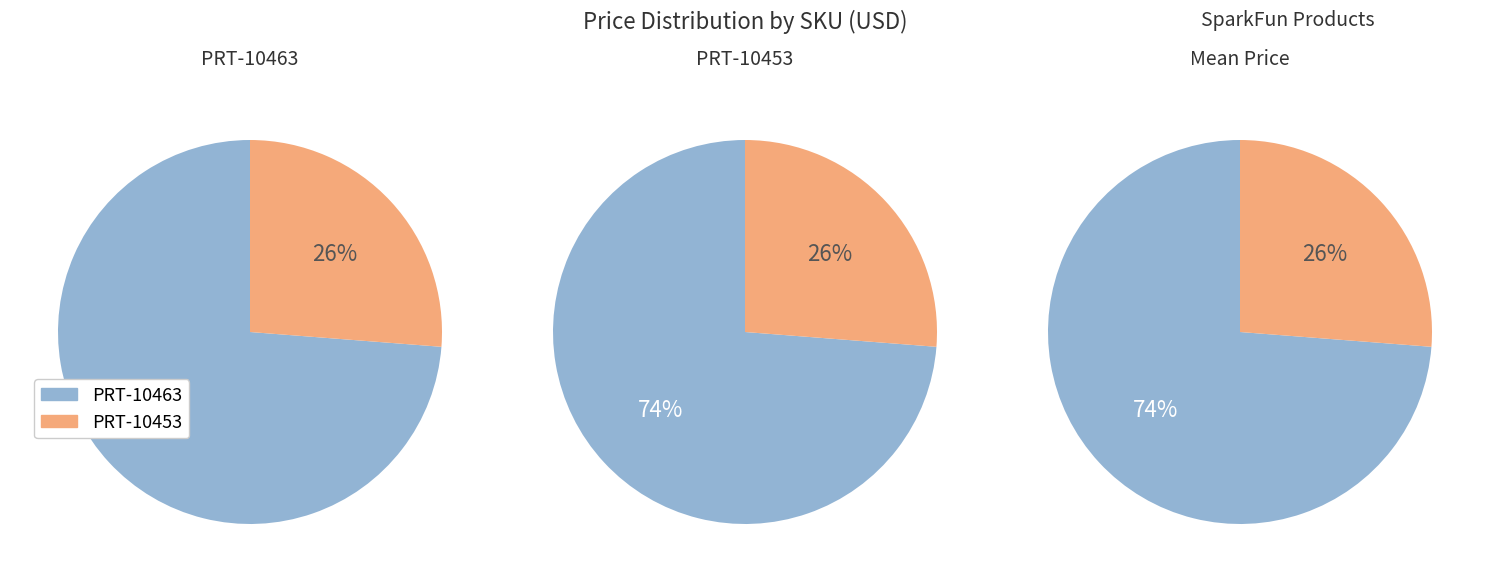

Rank the categories by value from highest to lowest.

PRT-10463, PRT-10453